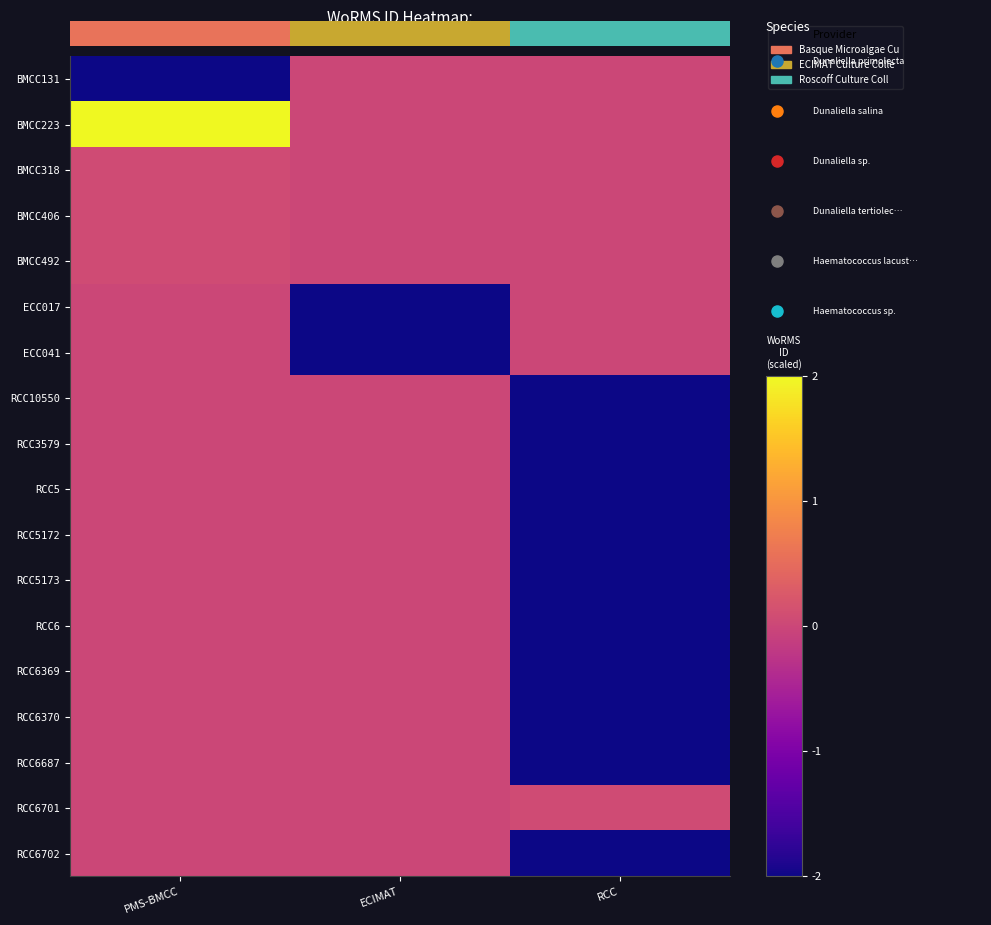

Rank the categories by RCC6 value from highest to lowest.

PMS-BMCC, ECIMAT, RCC